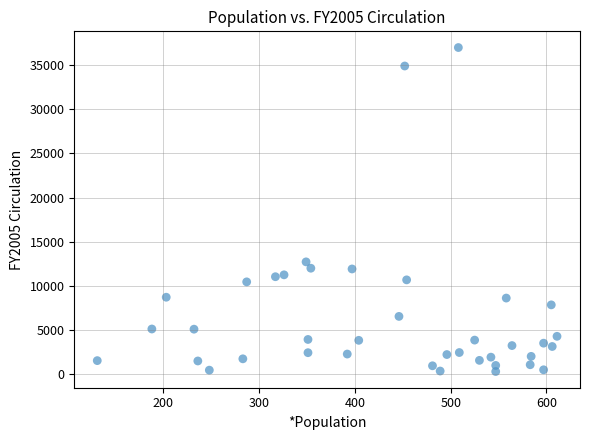

What is the range of Y values (max minus min)?

36711